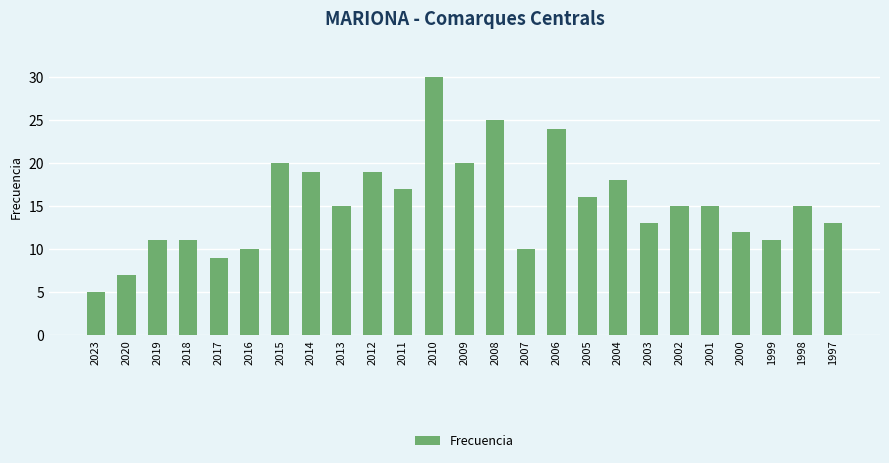

What is the difference between the values at 2017 and 2011?

8